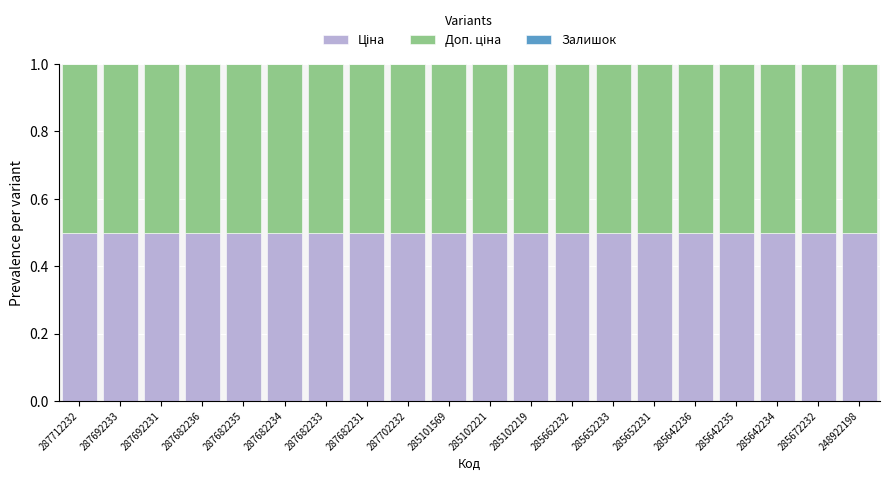

What is the total value across all series at 287712232?

1.0